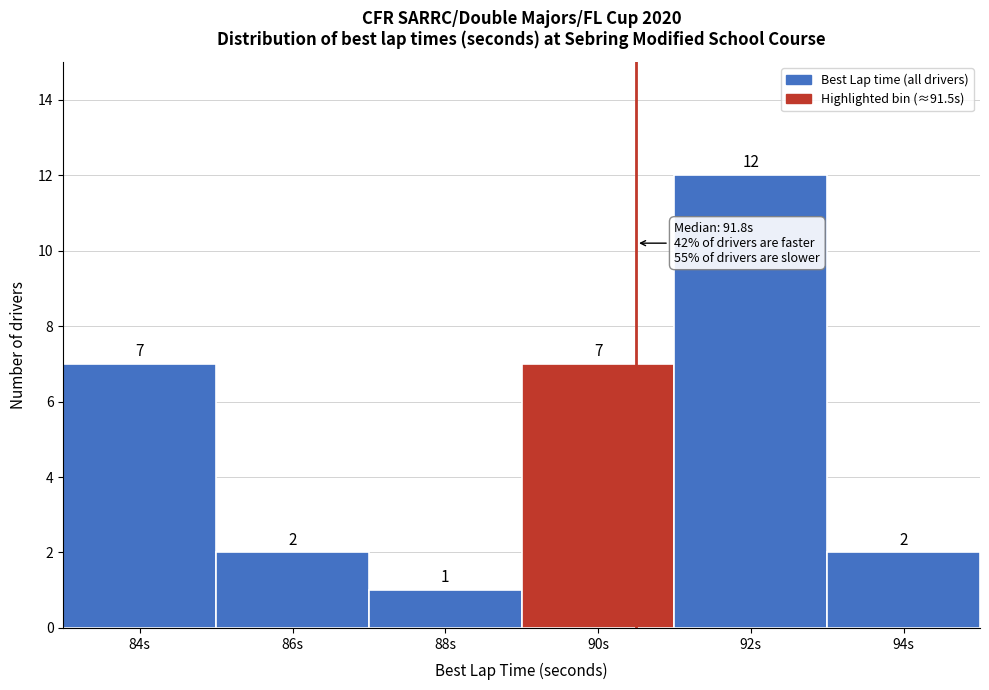

Reading left to right, list all the values displayed in this chart.

84s=7	86s=2	88s=1	90s=7	92s=12	94s=2